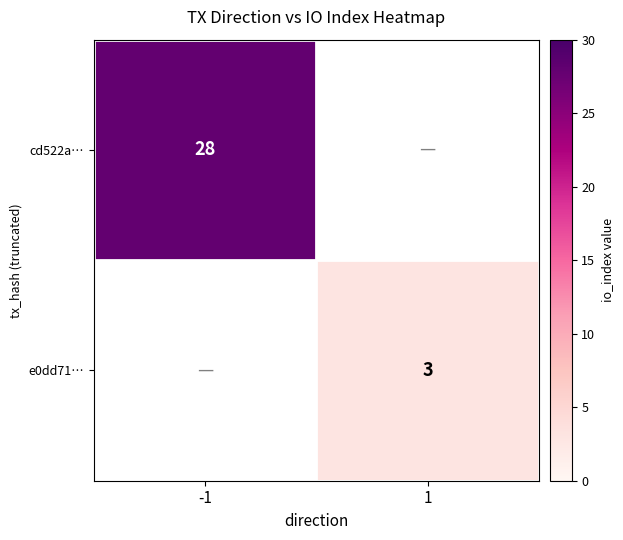

Is it true that e0dd71… equals 3 at 1?

True